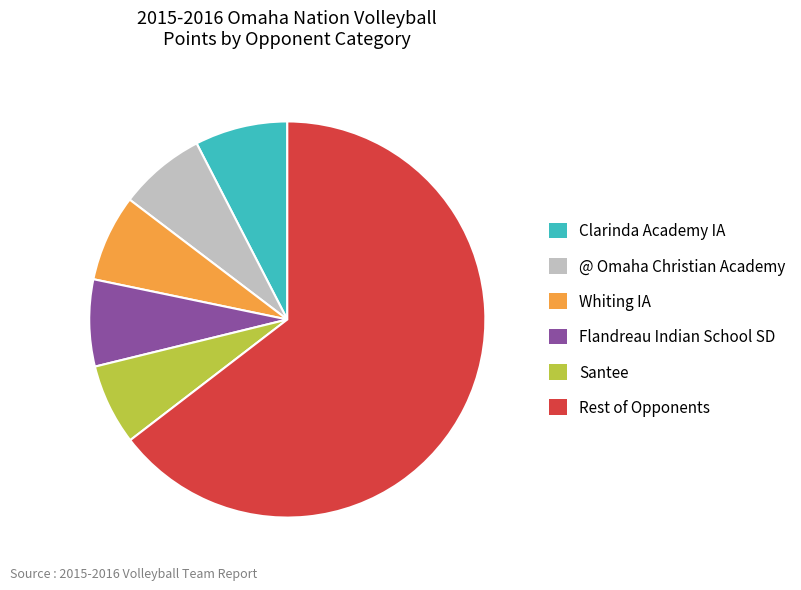

Is there any slice that represents more than half of the pie?

Yes